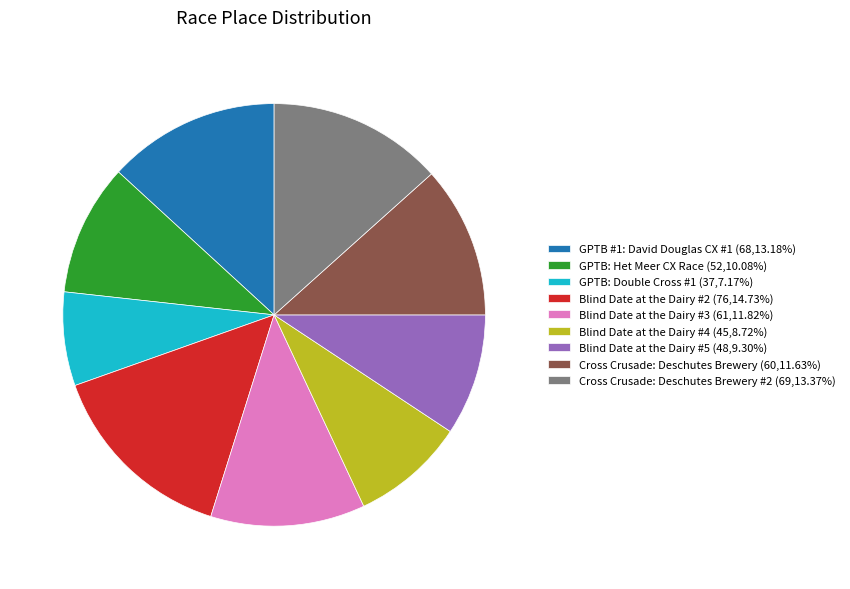

Combined, do GPTB: Het Meer CX Race (52,10.08%) and Blind Date at the Dairy #2 (76,14.73%) account for over 50%?

No